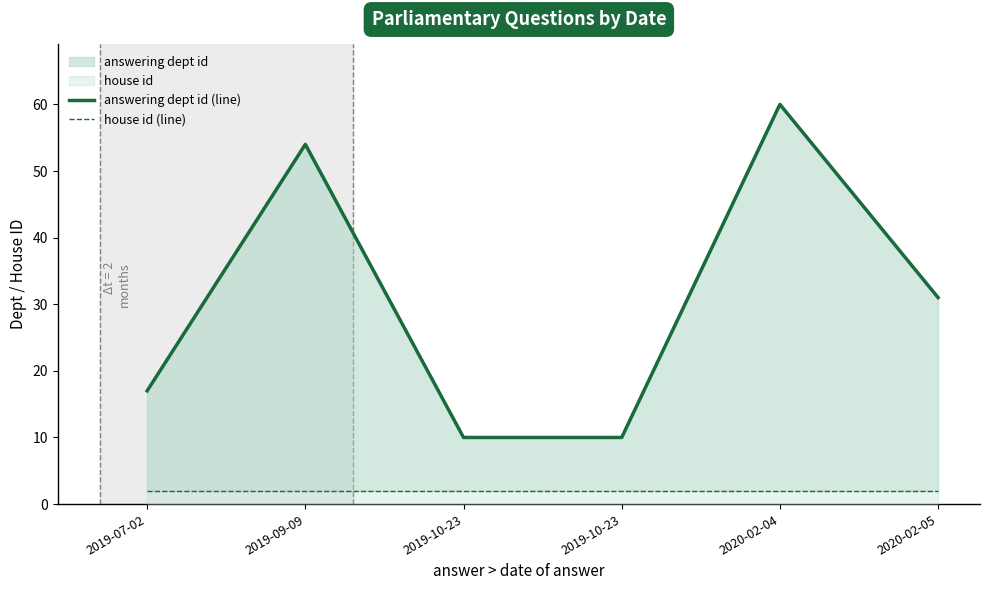

True or false: house id (line) has a value of 2 at 2019-09-09.

True